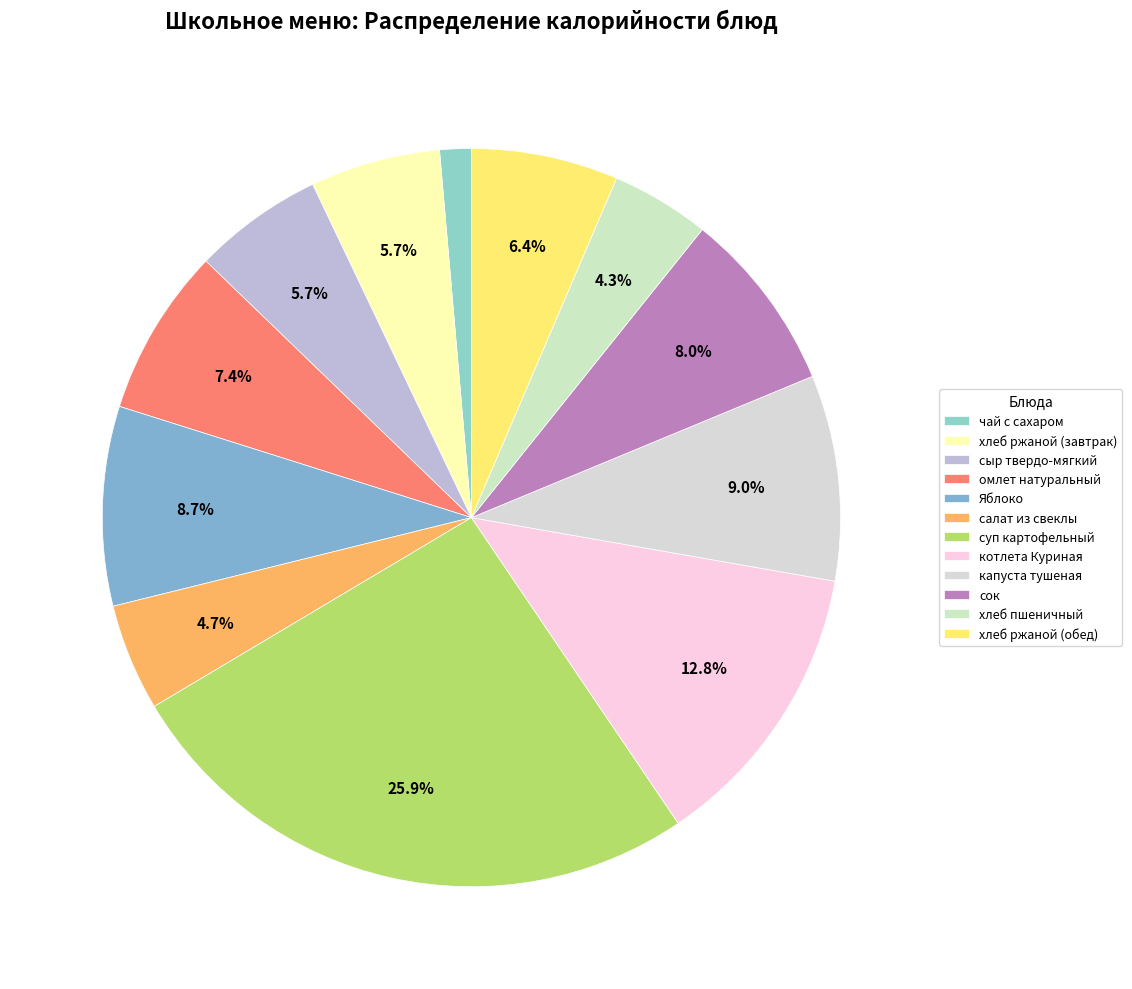

How many segments does this pie chart have?

12